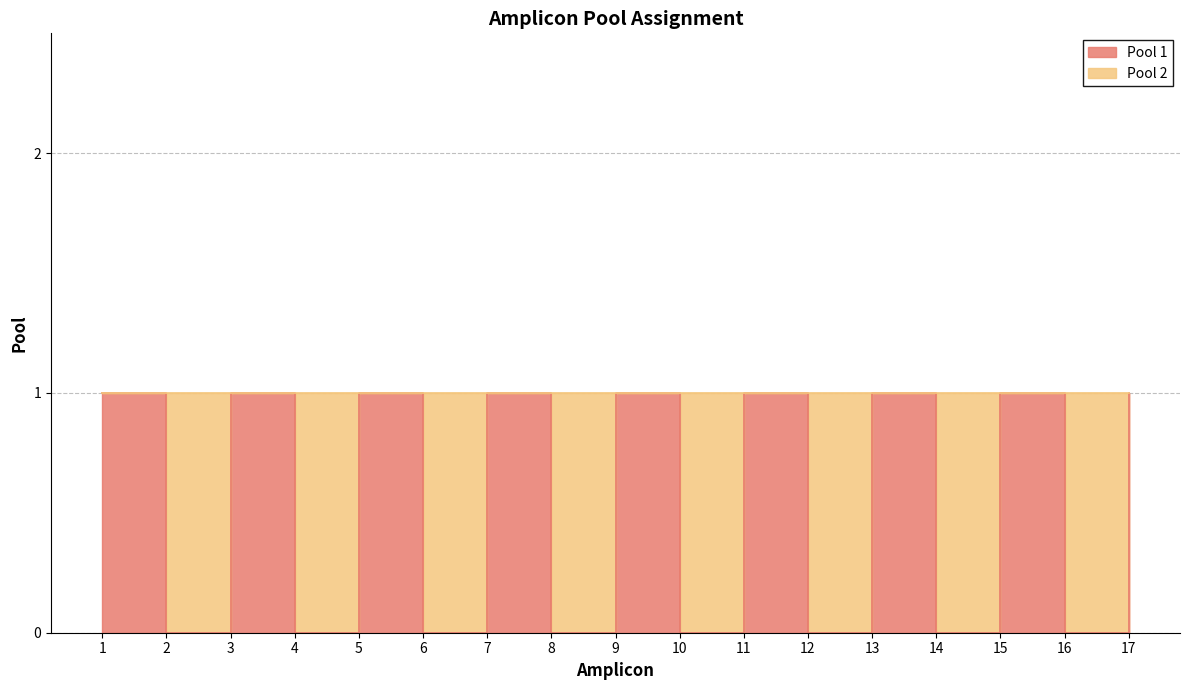

What is the difference between the maximum and second lowest values?

1